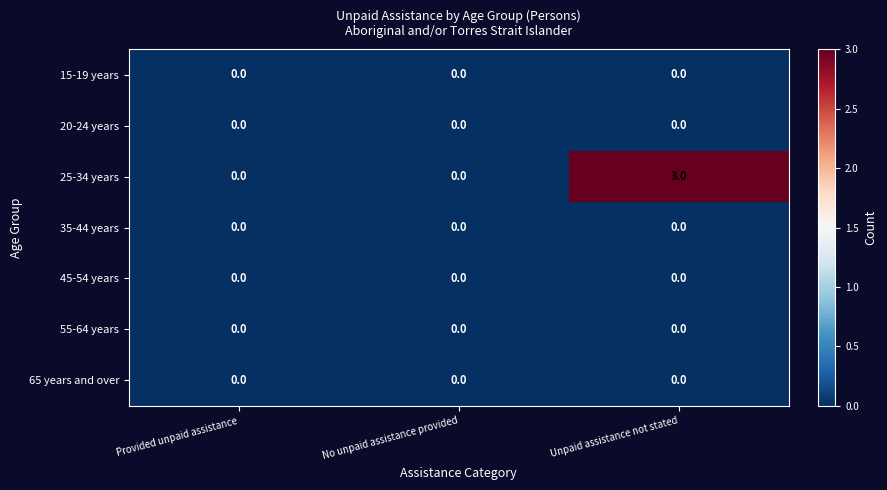

What is the greatest value displayed?

3